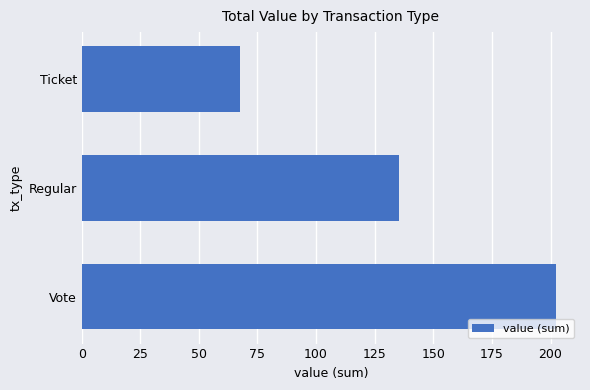

What is the ratio of the value at Regular to the value at Ticket?

2.0